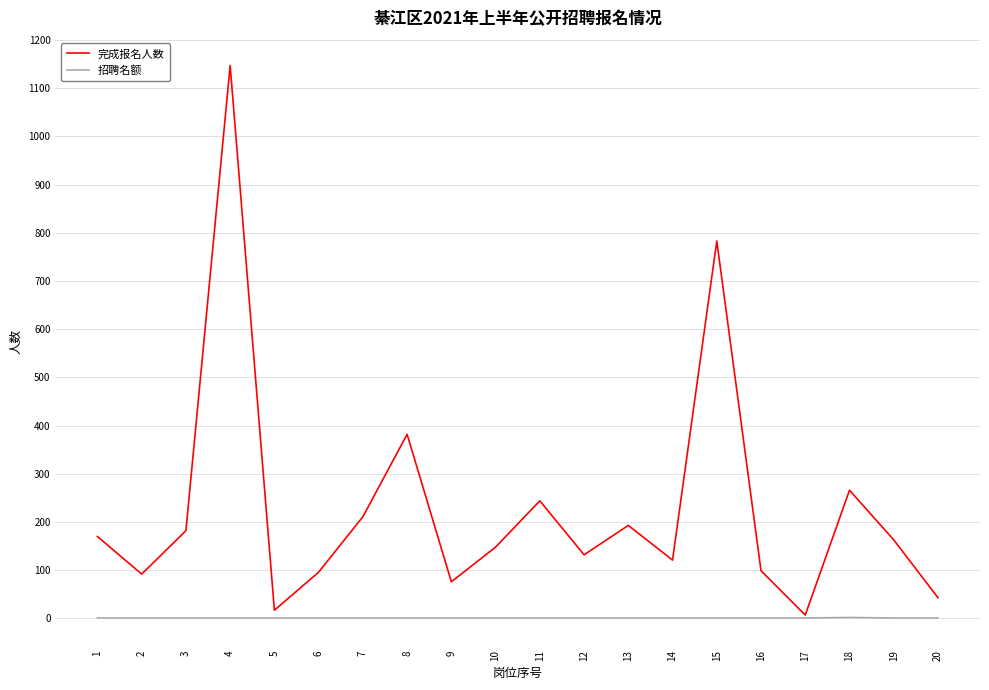

What is the difference between the highest and lowest values at 12?

131